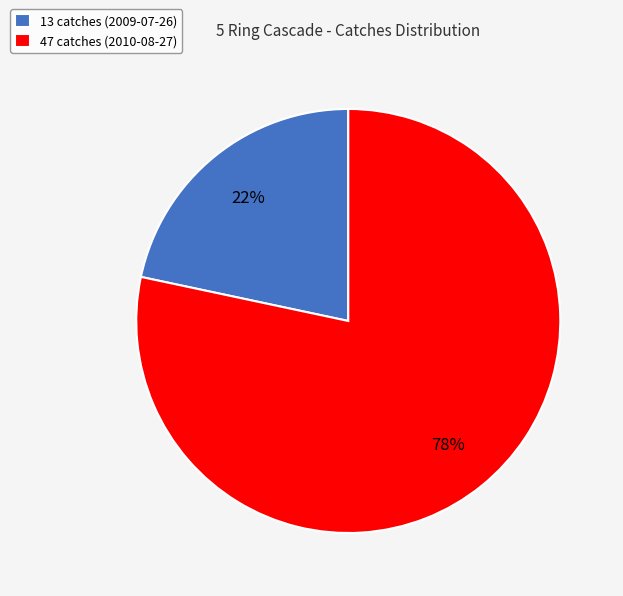

What percentage is the 13 catches (2009-07-26) slice, to the nearest percent?

22%